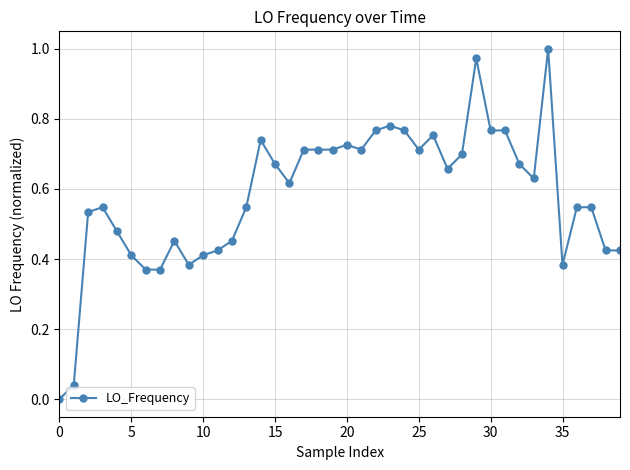

What is the difference between the second highest and second lowest values?

0.9